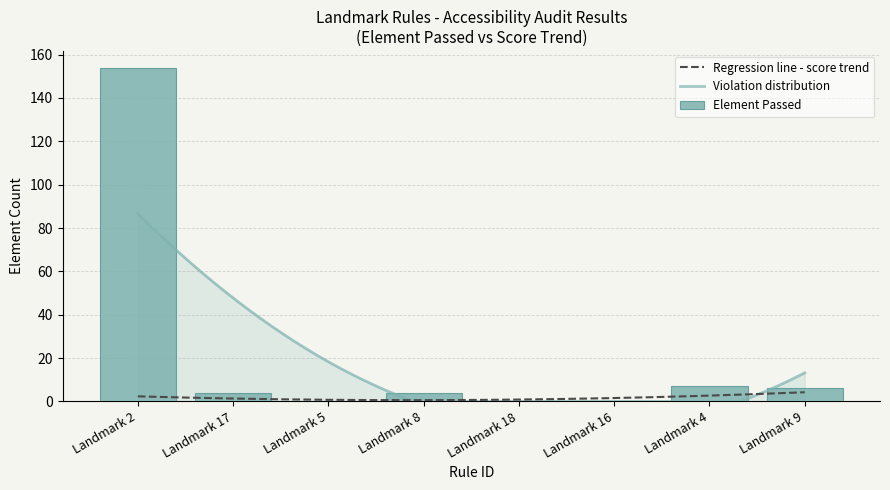

What position from the left is Landmark 4?

7